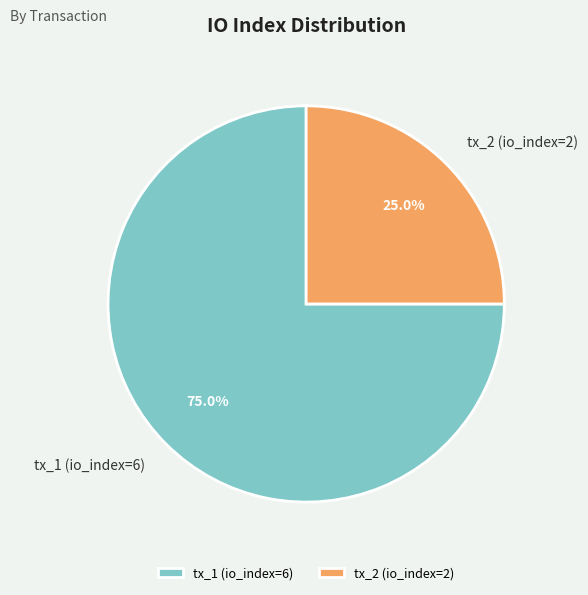

How many slices are in this pie chart?

2